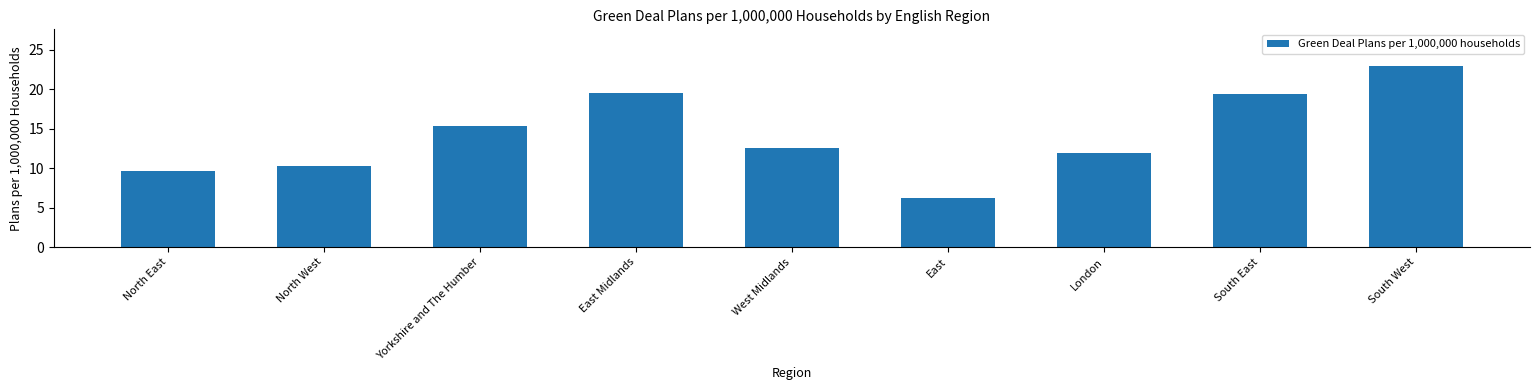

What is the sum of the values at South East and South West?

42.4